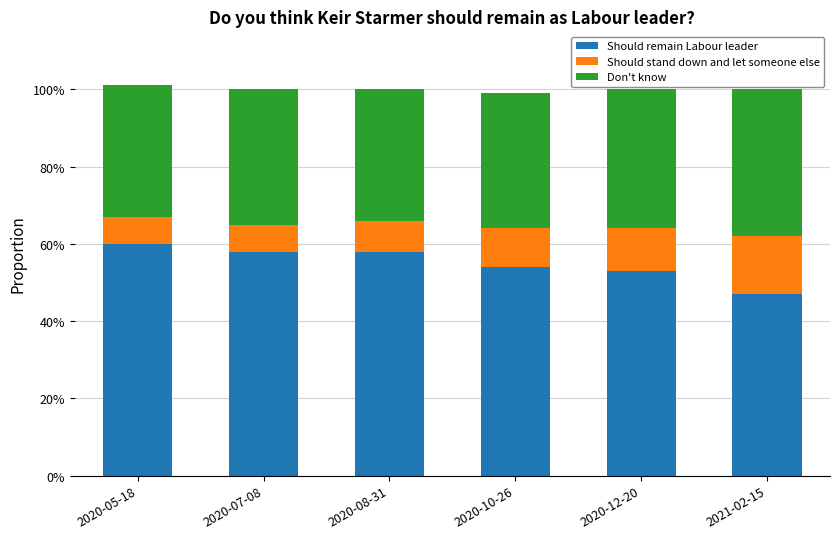

What are all the series names shown in the legend?

Should remain Labour leader, Should stand down and let someone else, Don't know